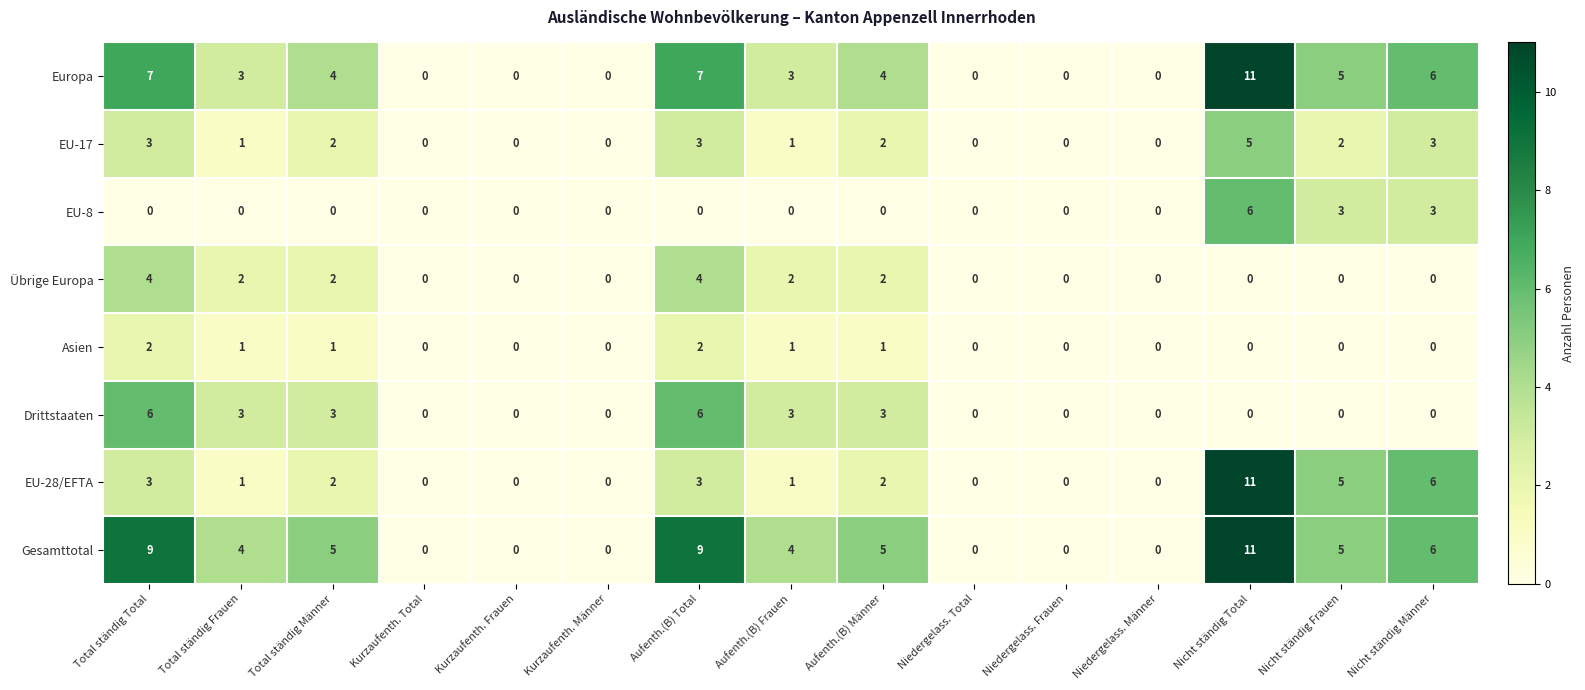

Is it true that Asien equals 1 at Kurzaufenth. Männer?

False